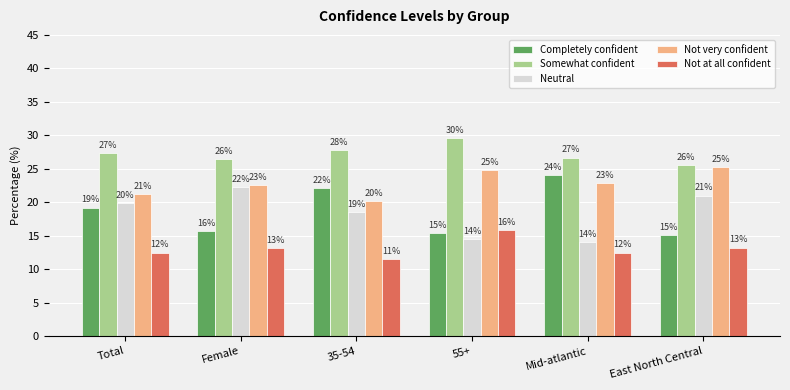

How many groups of bars are there?

6